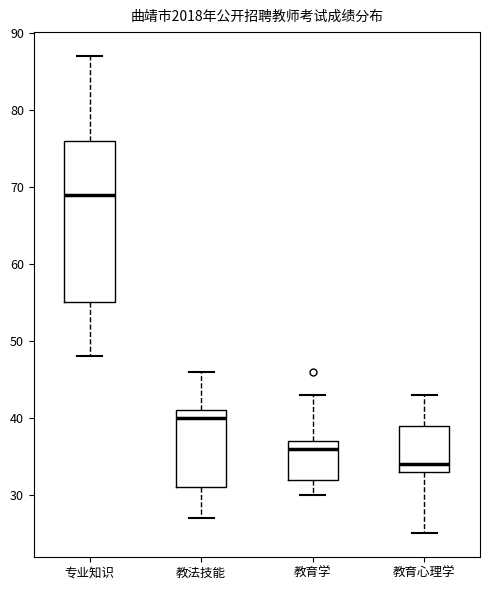

Reading left to right, read every box against the y-axis: the position of its median line, the range the box covers, and the ends of its whiskers. The values are not printed on the chart, so give them approximately, as read against the axis.

专业知识: median 69, box 55 to 76, whiskers 48 to 87
教法技能: median 40, box 31 to 41, whiskers 27 to 46
教育学: median 36, box 32 to 37, whiskers 30 to 43
教育心理学: median 34, box 33 to 39, whiskers 25 to 43